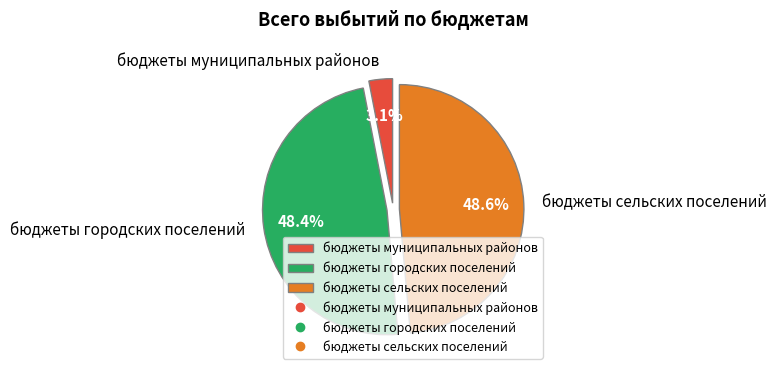

Combined, do бюджеты городских поселений and бюджеты сельских поселений account for over 50%?

Yes